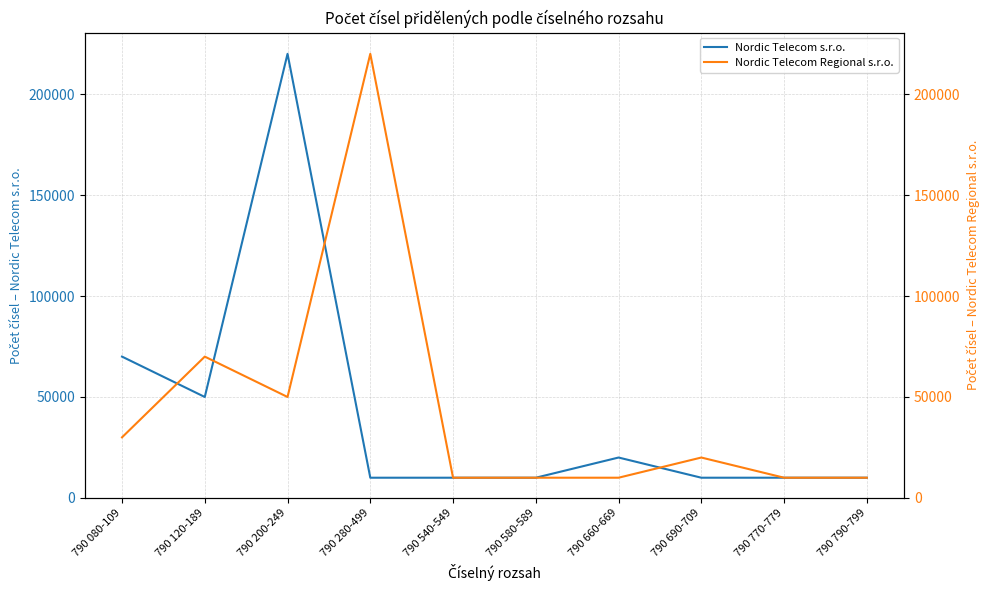

What is the difference between the maximum and minimum values in the Nordic Telecom Regional s.r.o. series?

210000